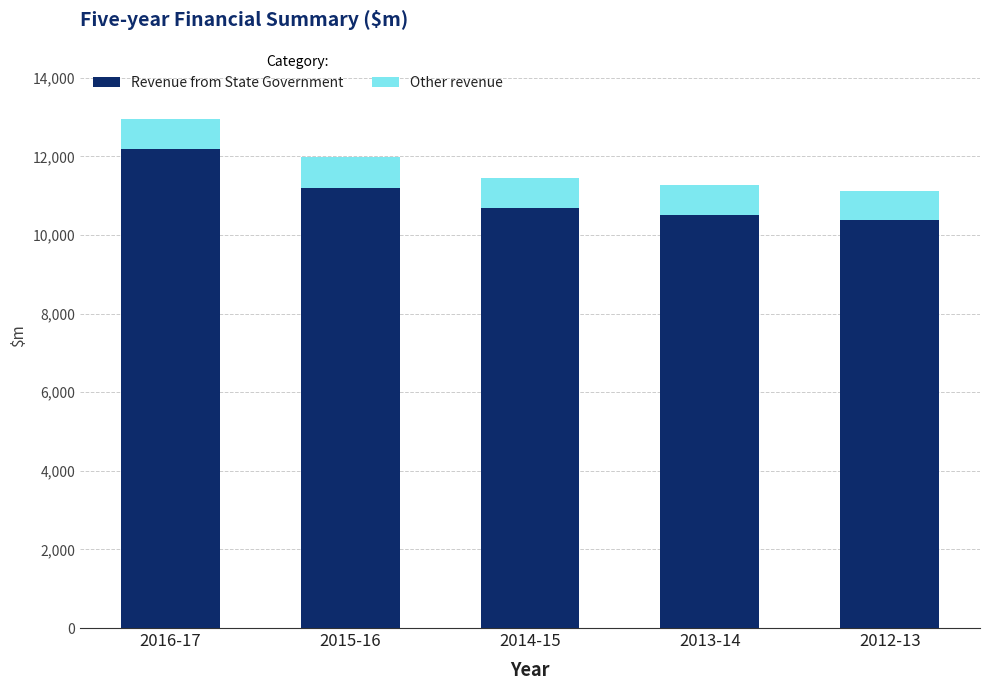

The value of Revenue from State Government at 2014-15 is 10683.5. True or false?

True